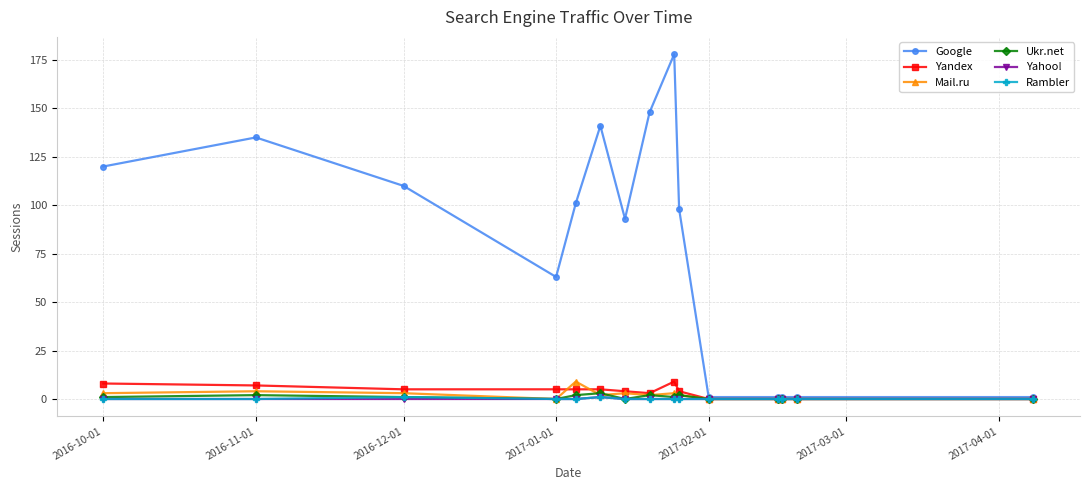

Is this an area chart (filled region under the line)?

No